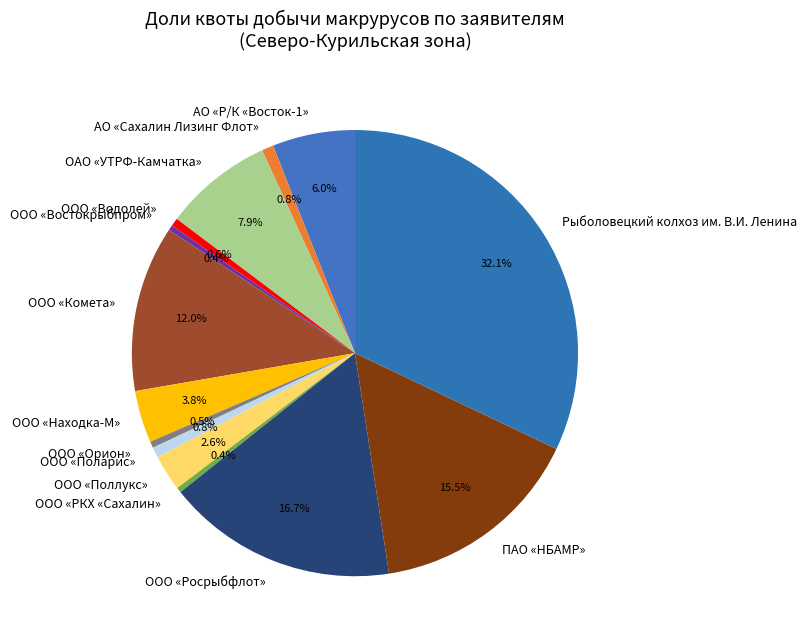

How much of the chart is everything except ООО «Росрыбфлот»?

83.3%